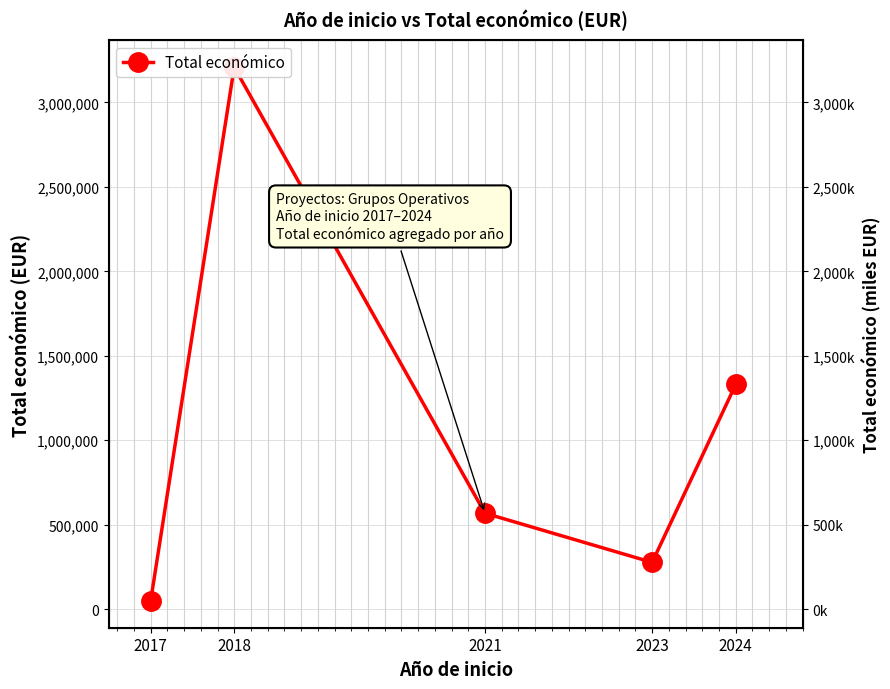

List the labels in order of value, largest first.

2018, 2024, 2021, 2023, 2017